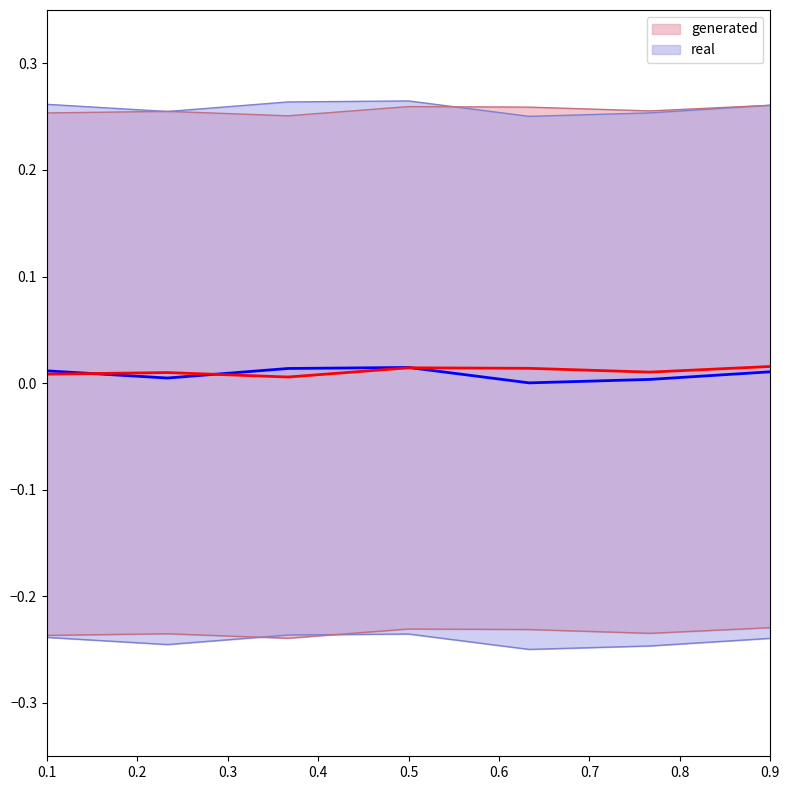

List the series in order of their peak value, highest first.

generated, real